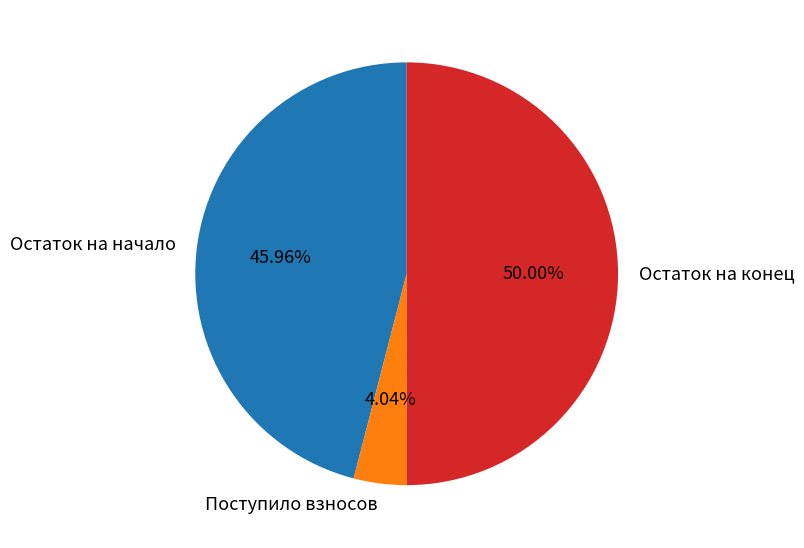

What percentage is the Поступило взносов slice, to the nearest percent?

4%